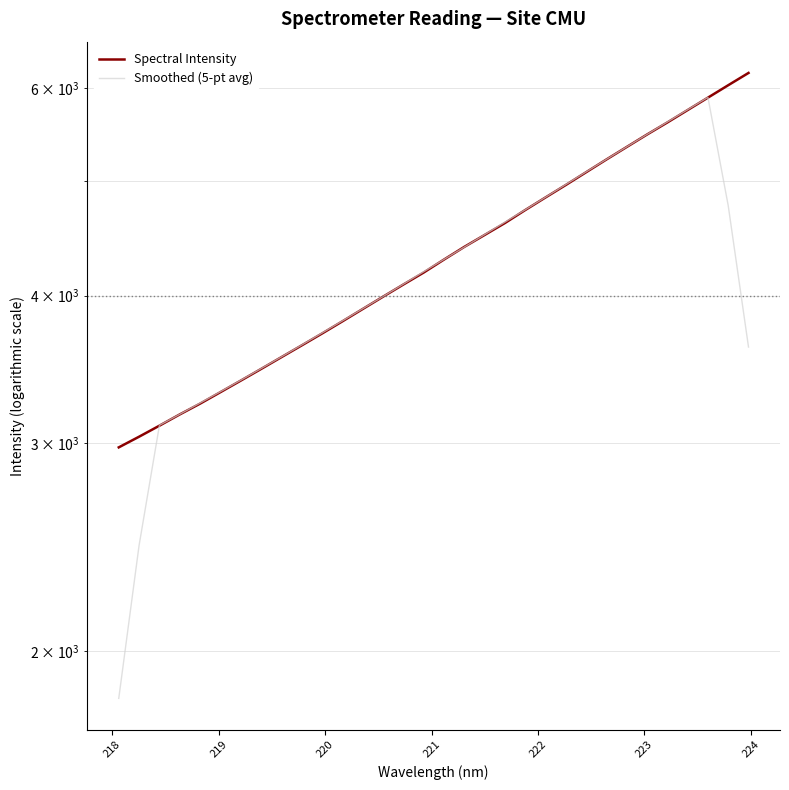

Count the number of categories in the chart.

32